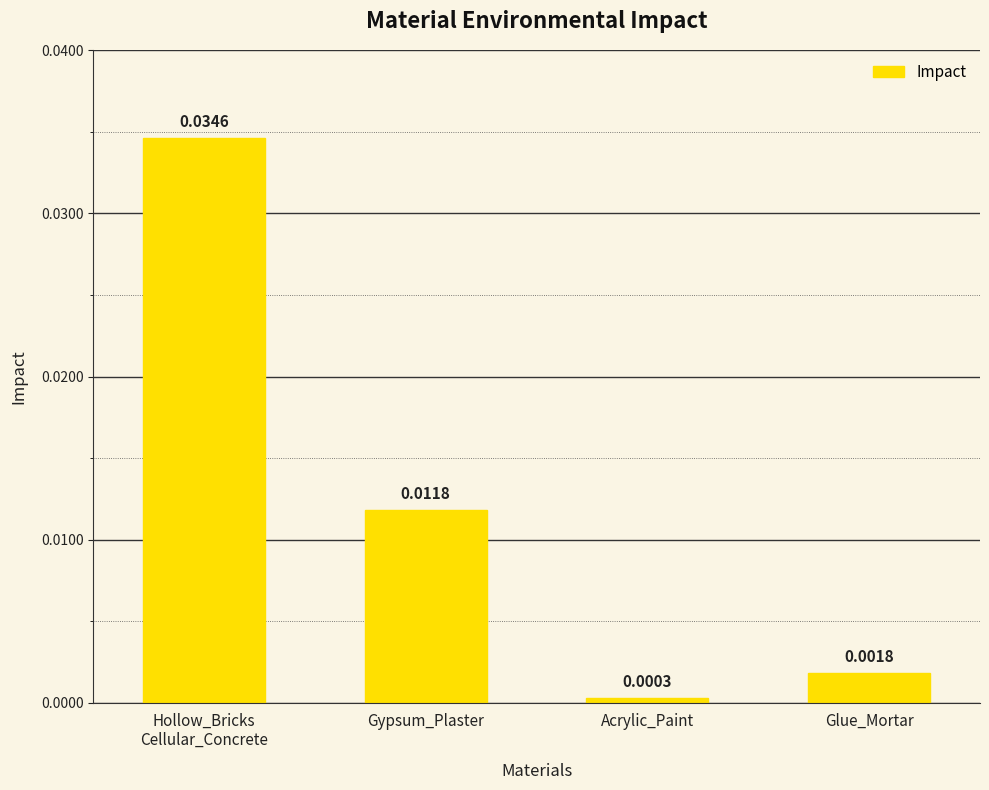

List the labels in order of value, smallest first.

Acrylic_Paint, Glue_Mortar, Gypsum_Plaster, Hollow_Bricks
Cellular_Concrete